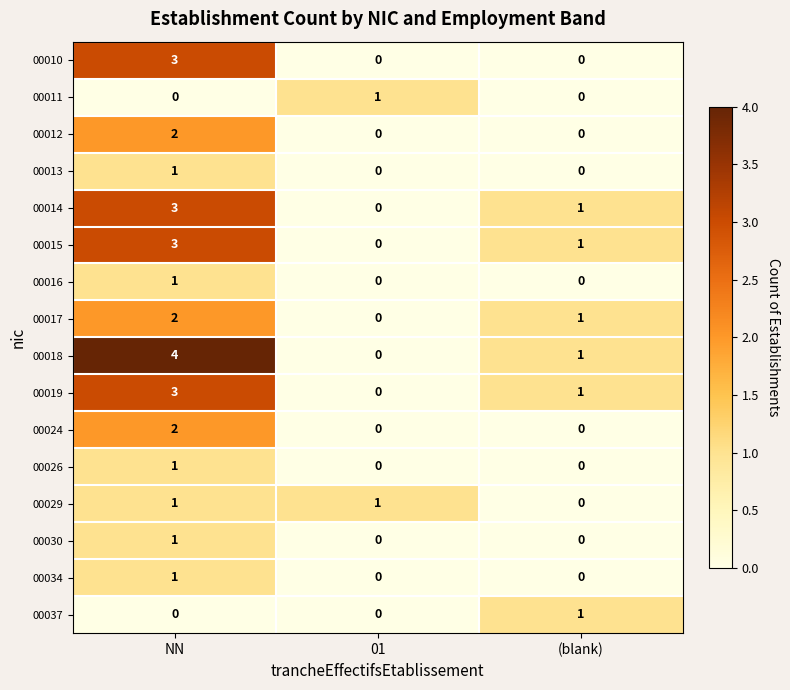

Which series has the largest total across all categories?

00018